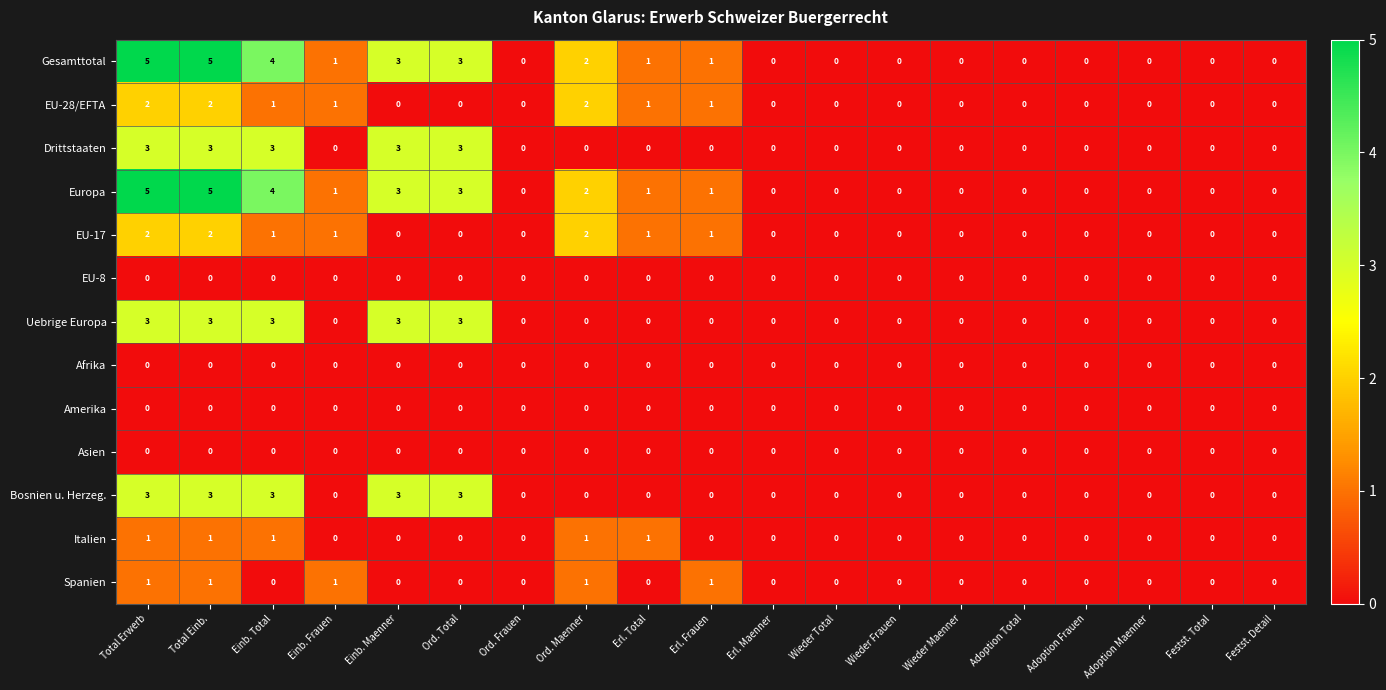

What is the spread (max minus min) of values at Einb. Maenner?

3